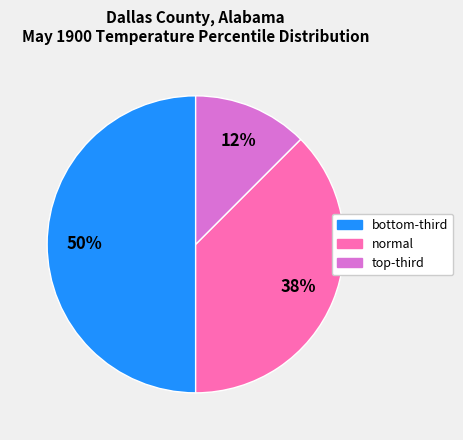

The normal slice represents 45% of the pie. True or false?

False